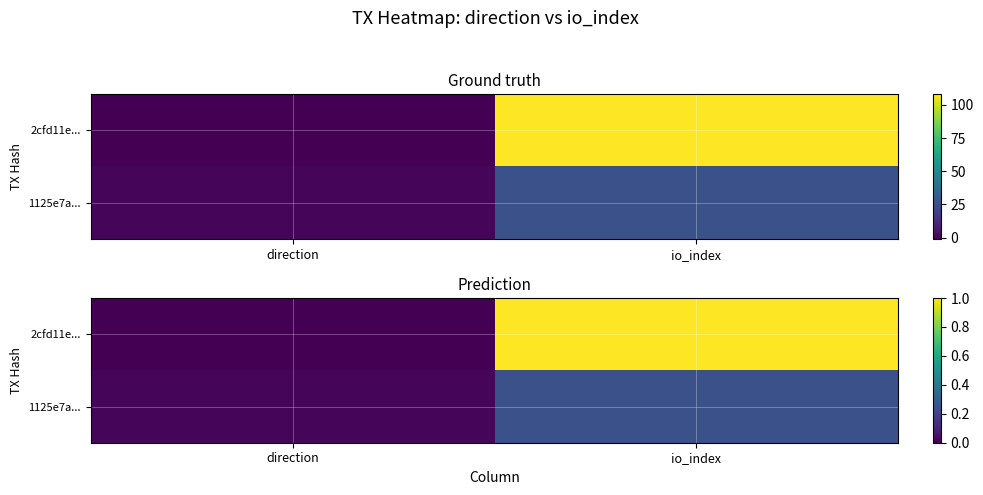

At which category is the sum across all series the highest?

io_index